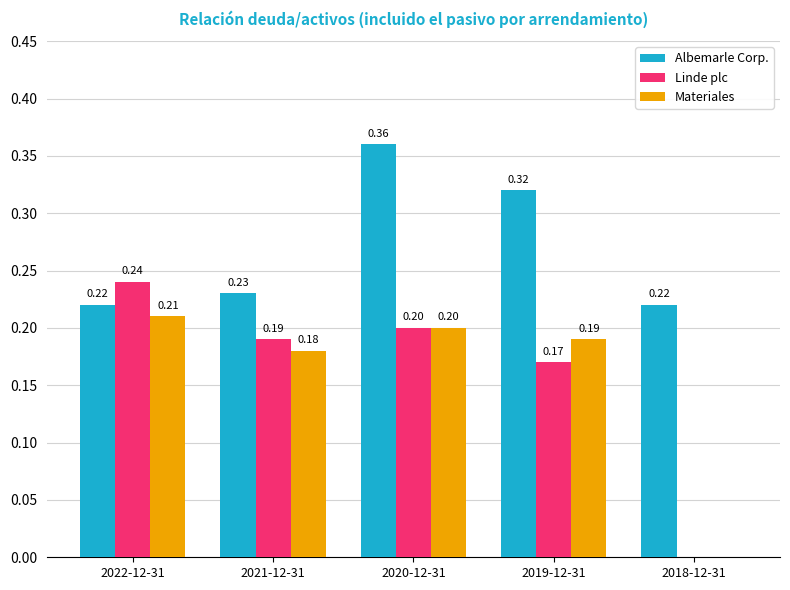

What are all the series names shown in the legend?

Albemarle Corp., Linde plc, Materiales